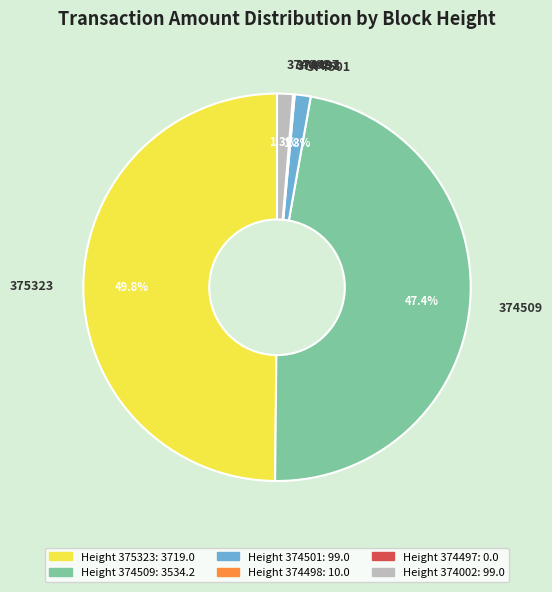

Which slice is the largest?

375323